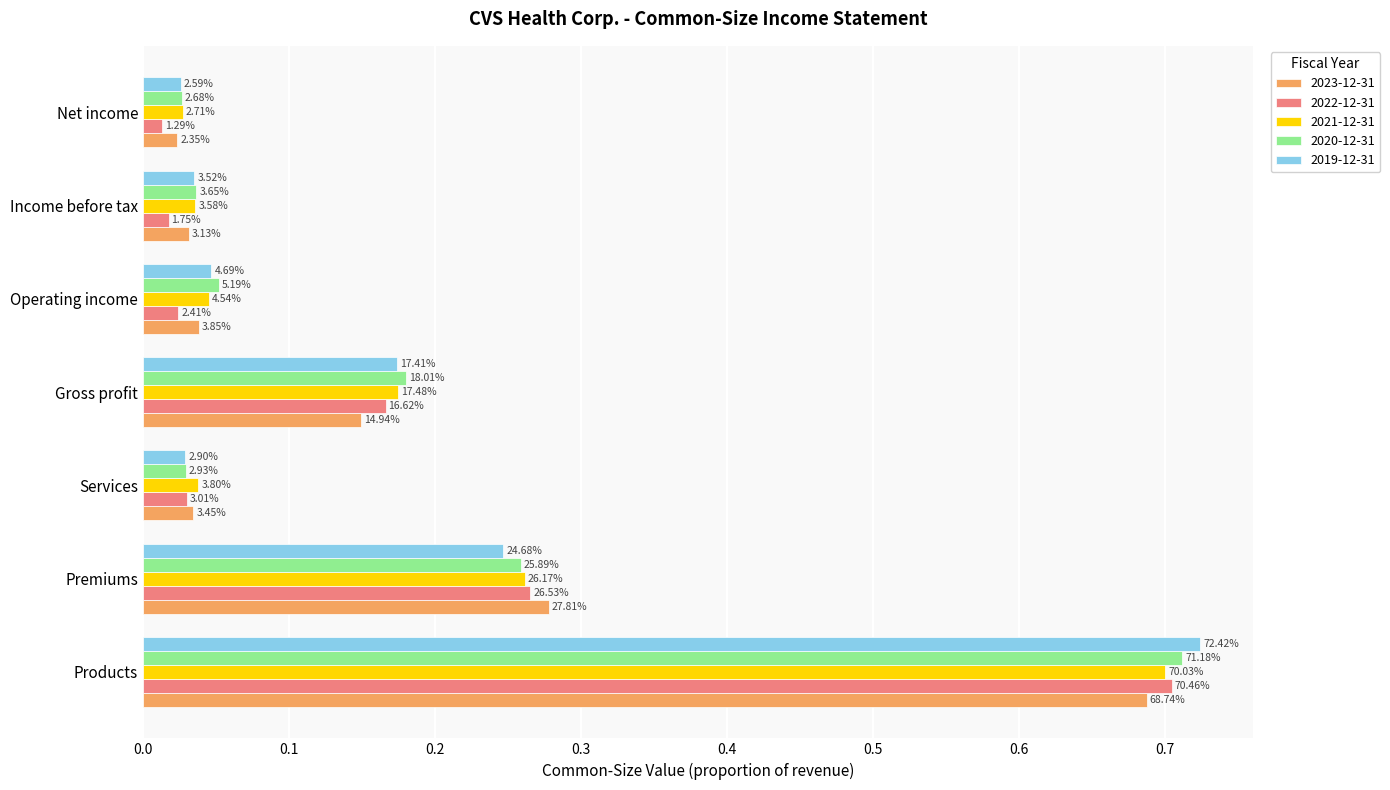

What are all the series names shown in the legend?

2023-12-31, 2022-12-31, 2021-12-31, 2020-12-31, 2019-12-31